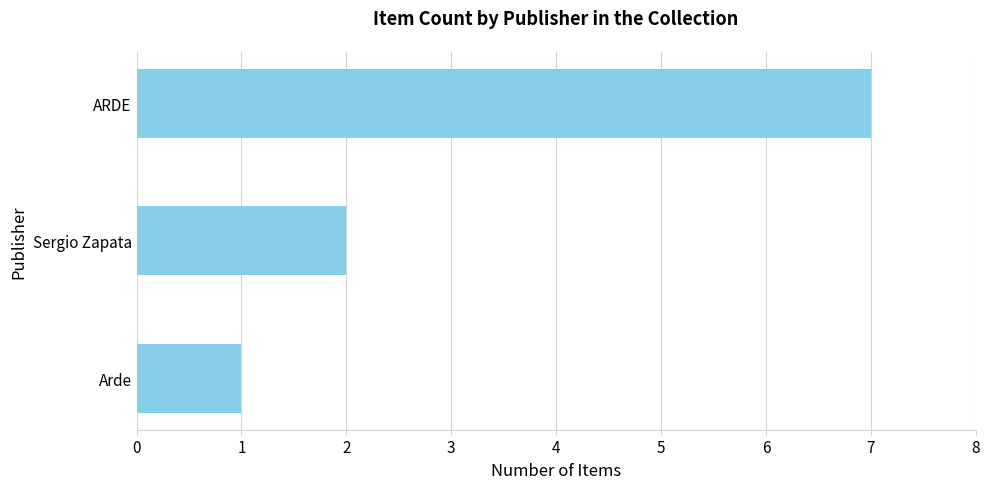

The chart shows a value of 7 at ARDE. True or false?

True